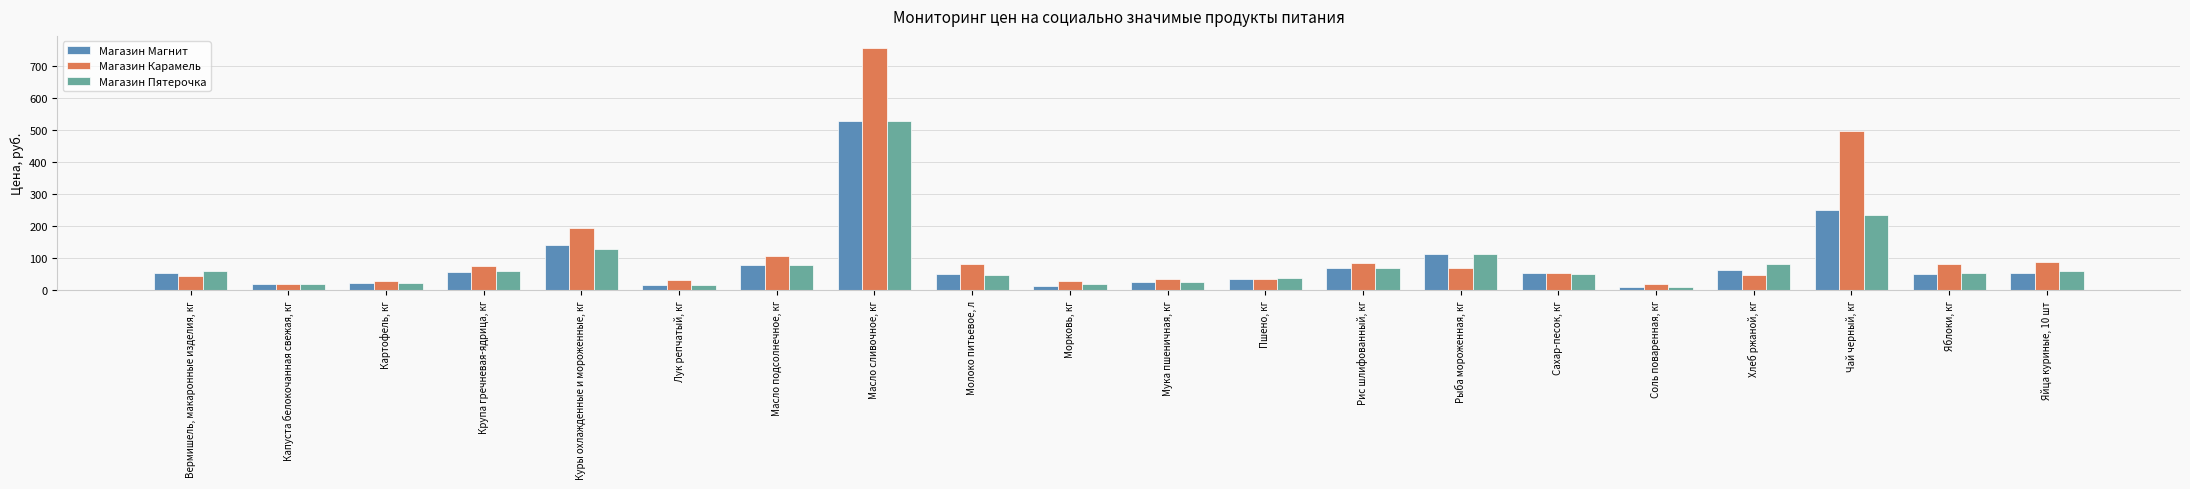

Is the value of Магазин Магнит at Пшено, кг greater than the value of Магазин Карамель at Рис шлифованный, кг?

No